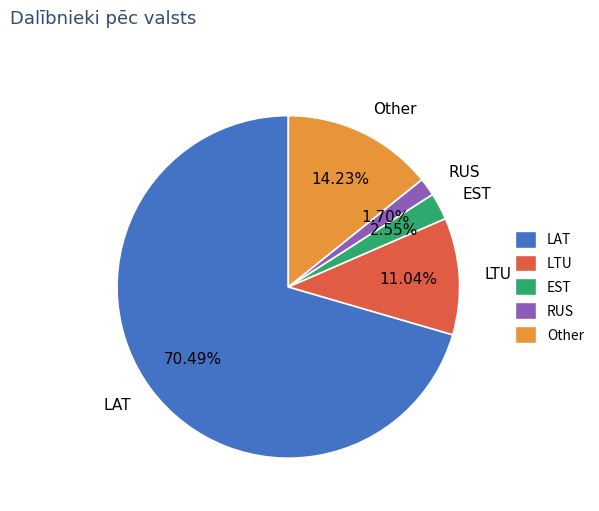

Rank the categories by value from highest to lowest.

LAT, Other, LTU, EST, RUS